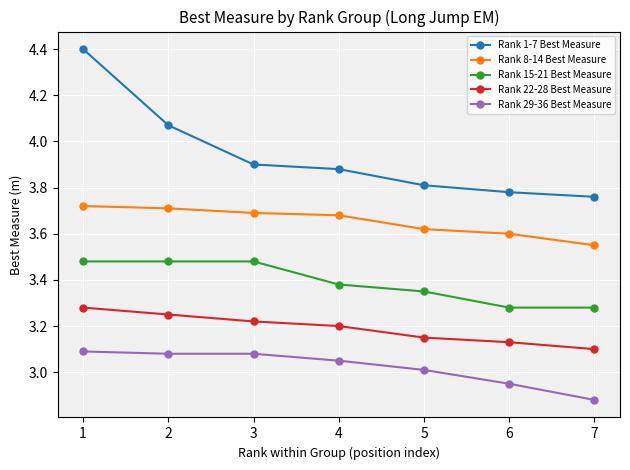

What is the difference between the second highest and minimum values in the Rank 1-7 Best Measure series?

0.3